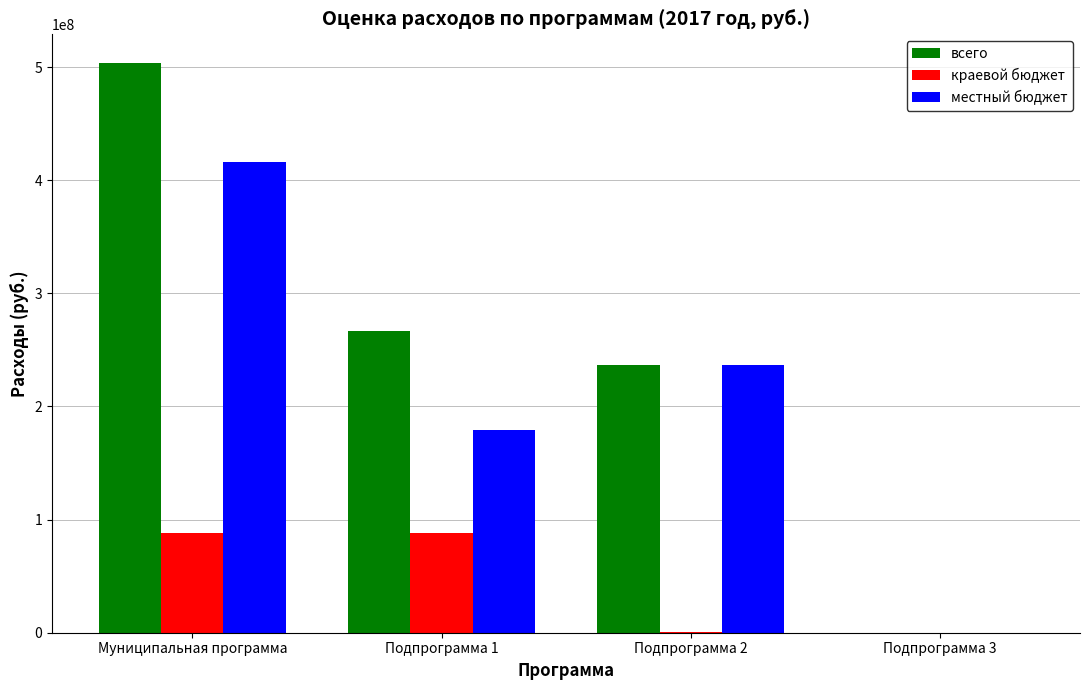

What is the sum of the всего values at Муниципальная программа and Подпрограмма 1?

770949667